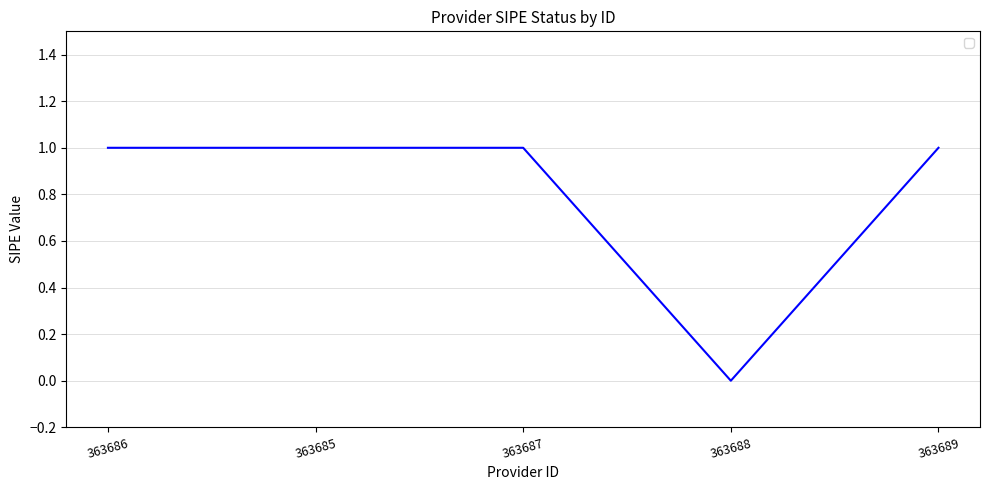

What is the difference between the values at 363688 and 363686?

1